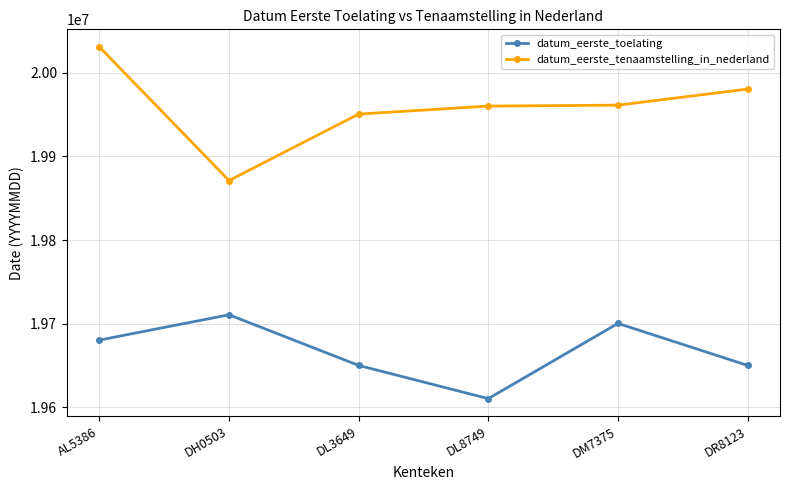

List the series in order of their peak value, highest first.

datum_eerste_tenaamstelling_in_nederland, datum_eerste_toelating